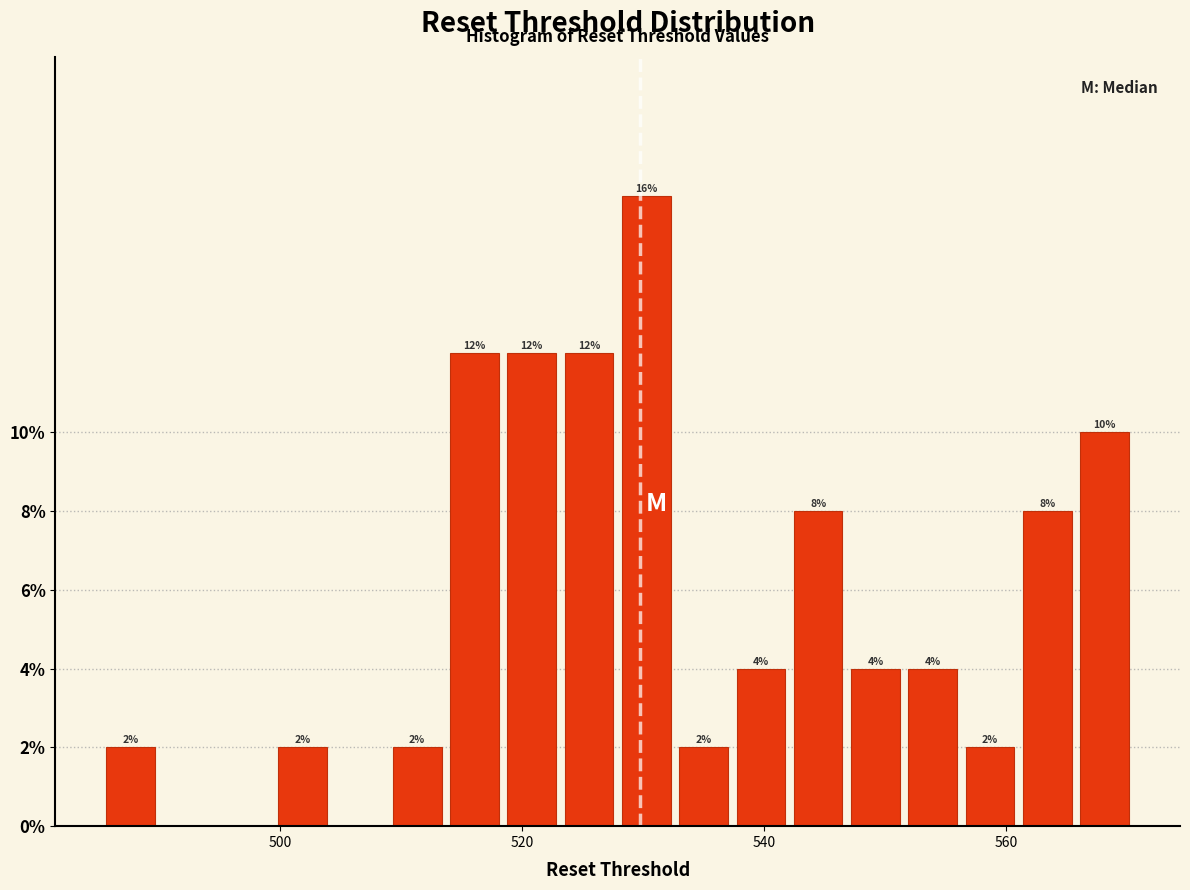

Read against the x-axis, roughly where is the centre of the tallest bar?

530